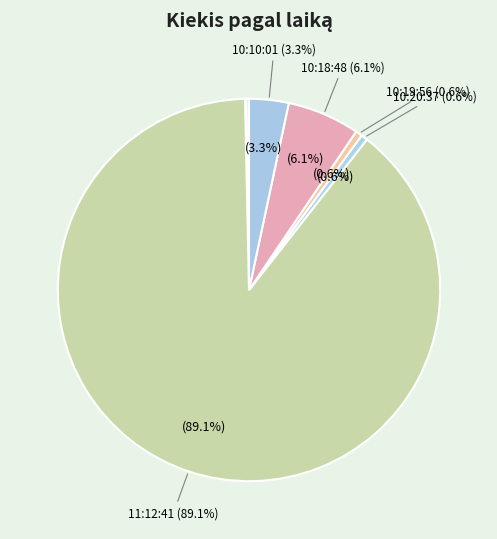

What percentage is NOT represented by 10:10:01?

96.7%